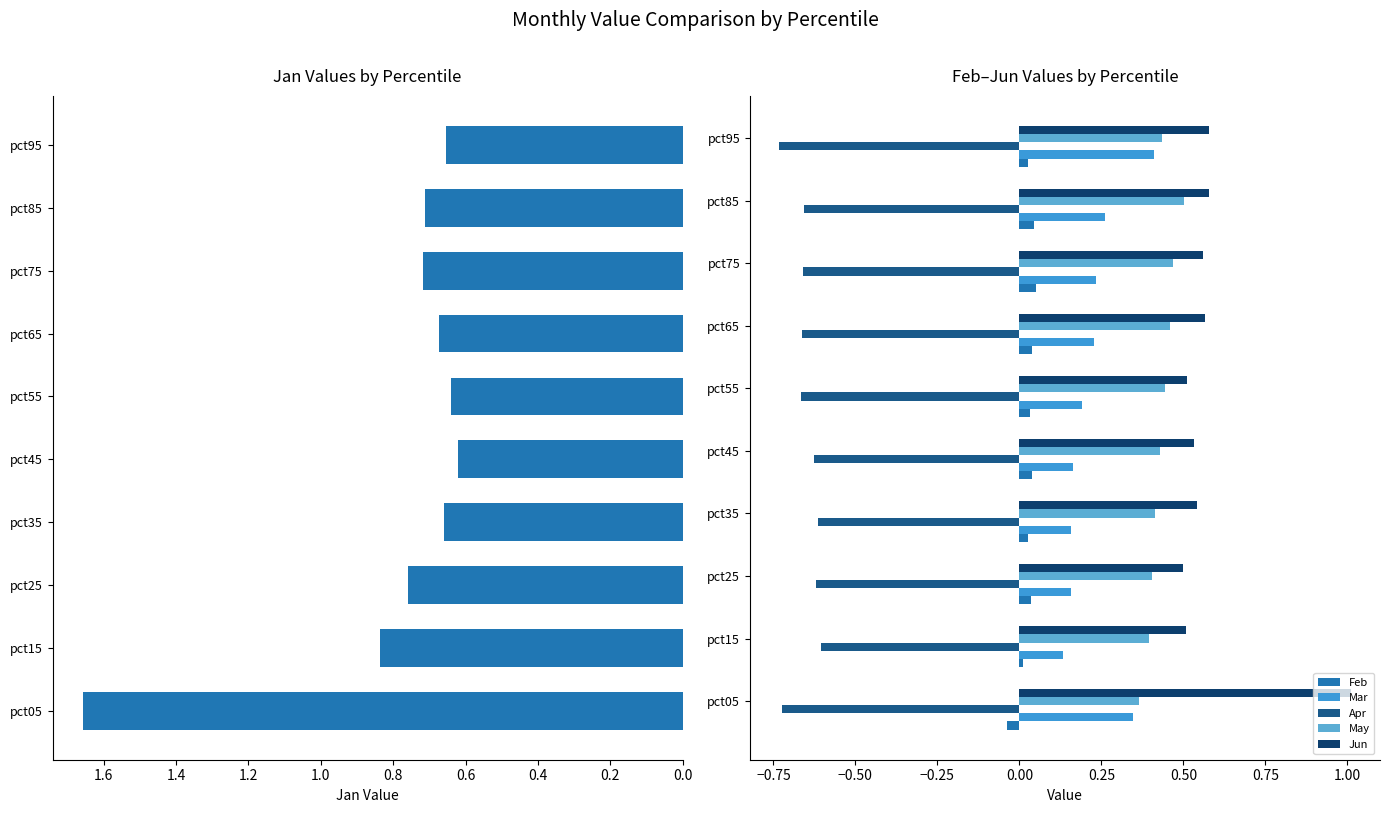

What is the difference between the second highest and minimum values in the Jun series?

0.1